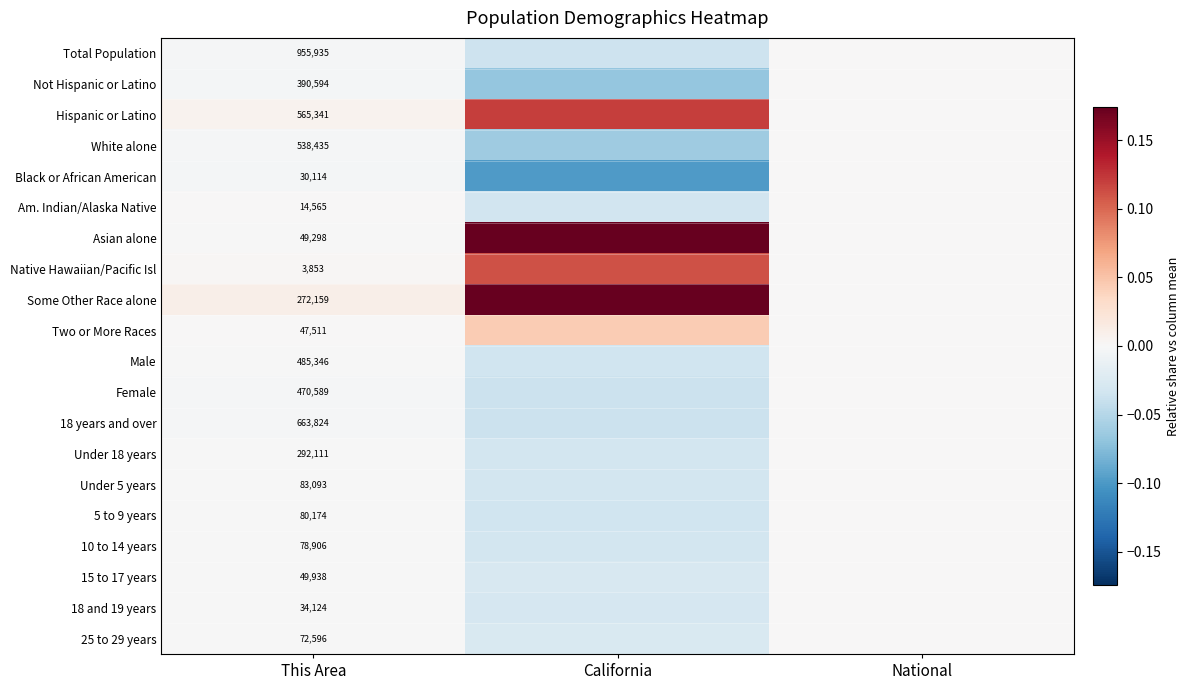

Between This Area and California, which series saw the biggest shift?

Asian alone